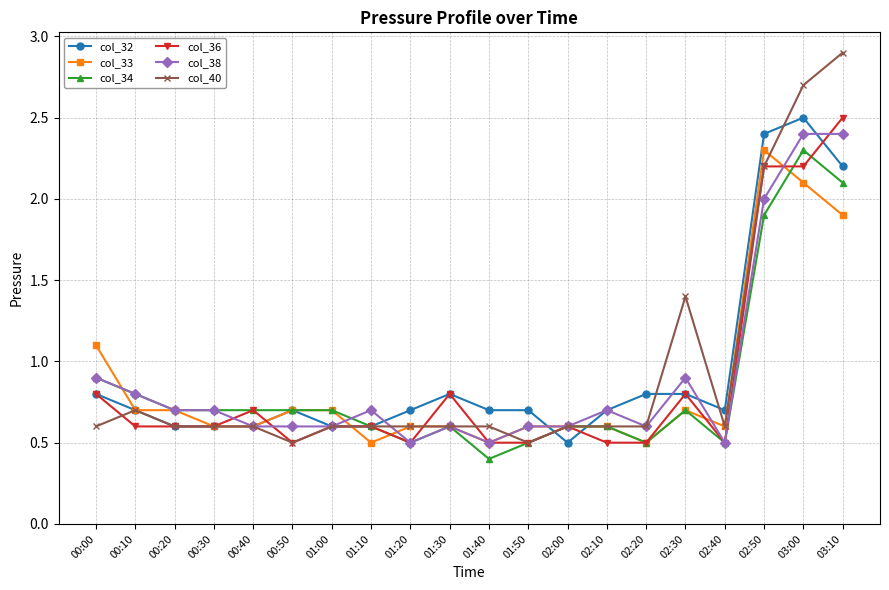

Count the col_40 values in the range 0 to 1.

16